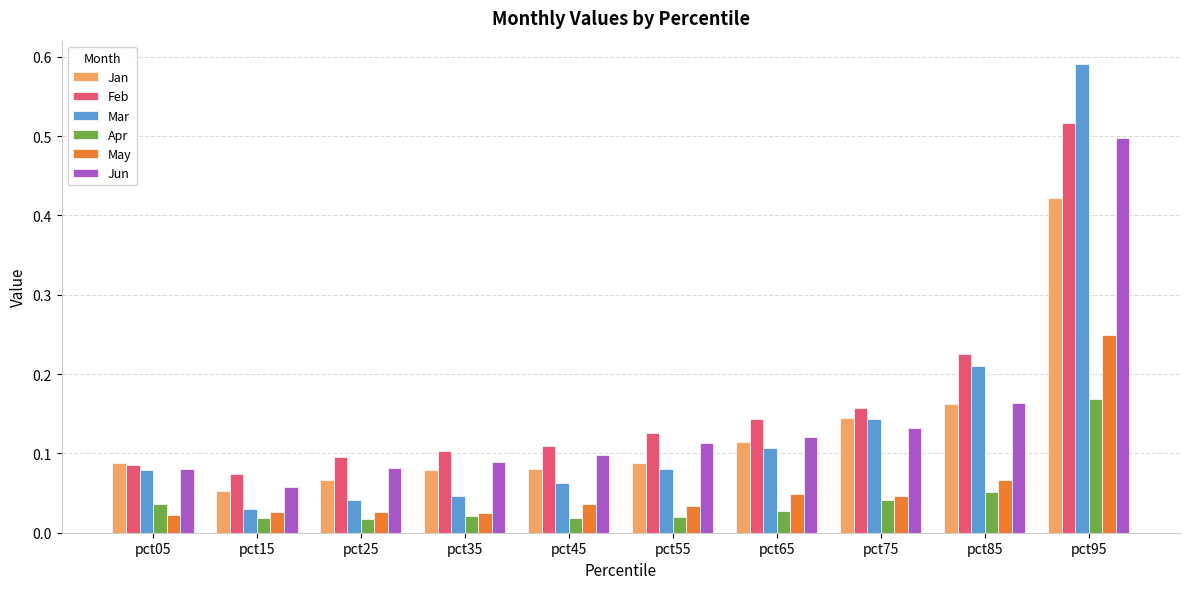

Which series has the largest range (max minus min)?

Mar